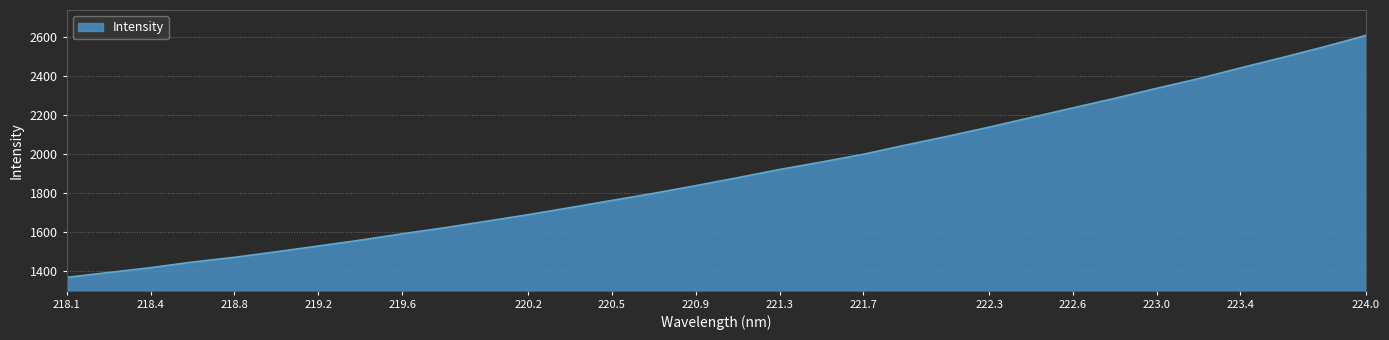

How many distinct data groups are displayed?

1